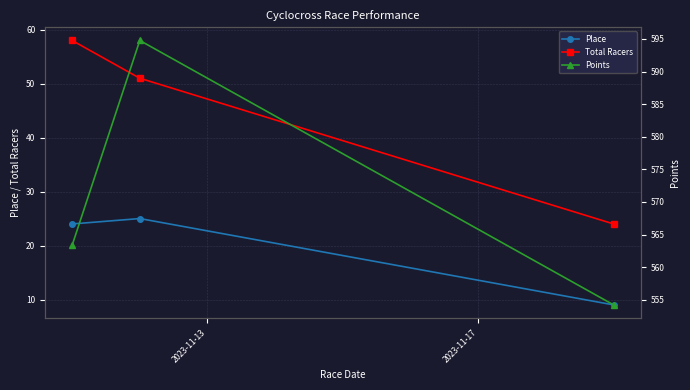

What is the value of the Total Racers point at the 2nd from the left?

51